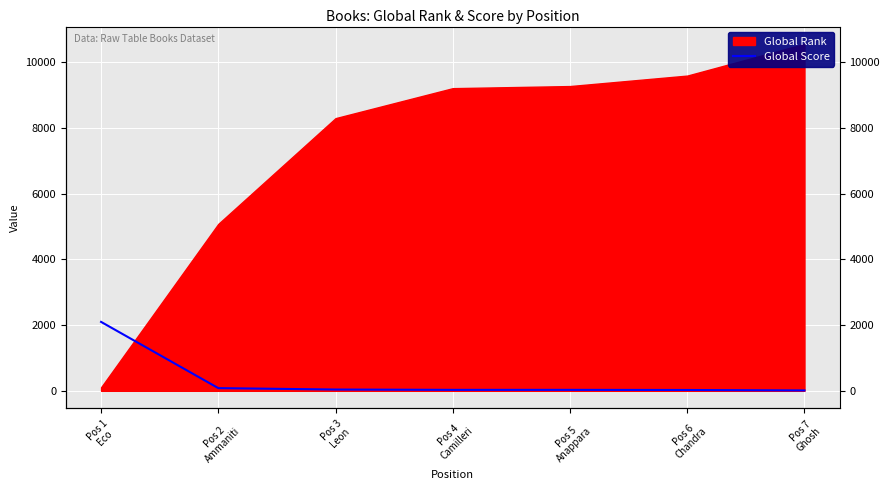

What is the label of the 7th point from the right?

Pos 1
Eco